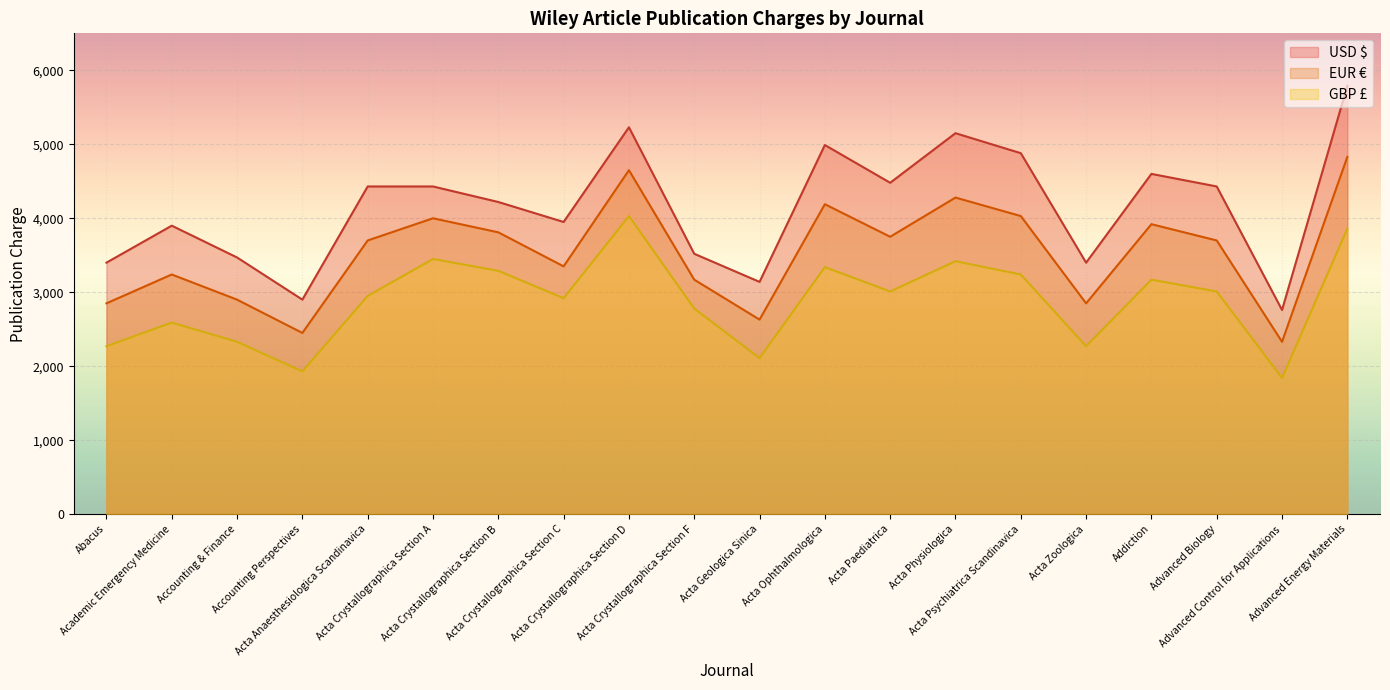

What is the label of the 17th point from the right?

Accounting Perspectives